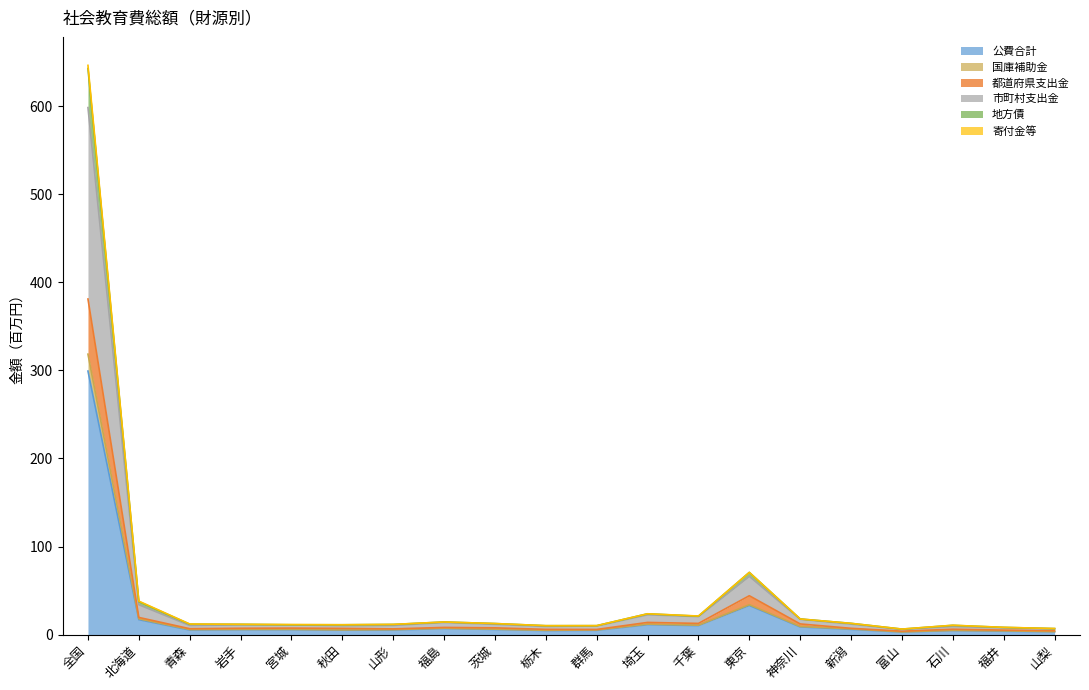

What is the maximum value for 公費合計?

299.3